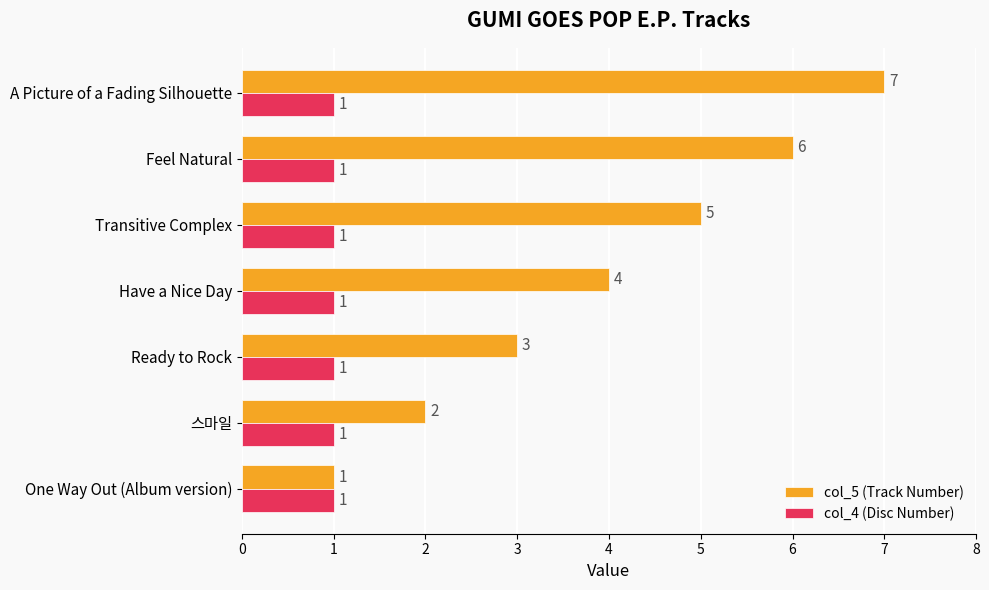

At which category is the sum across all series the highest?

A Picture of a Fading Silhouette